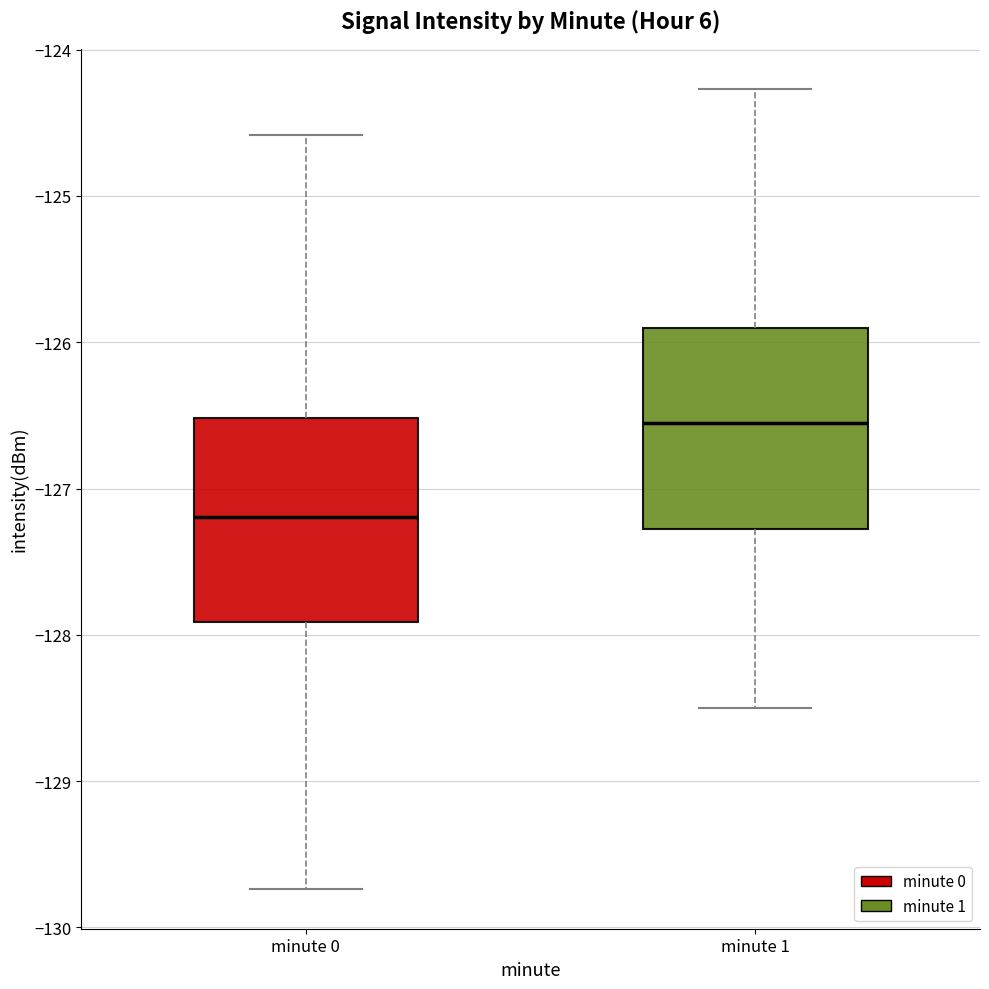

Where is the lower edge of the box for minute 1 on the y-axis? The values are not printed on the chart, so give them approximately, as read against the axis.

-127.3